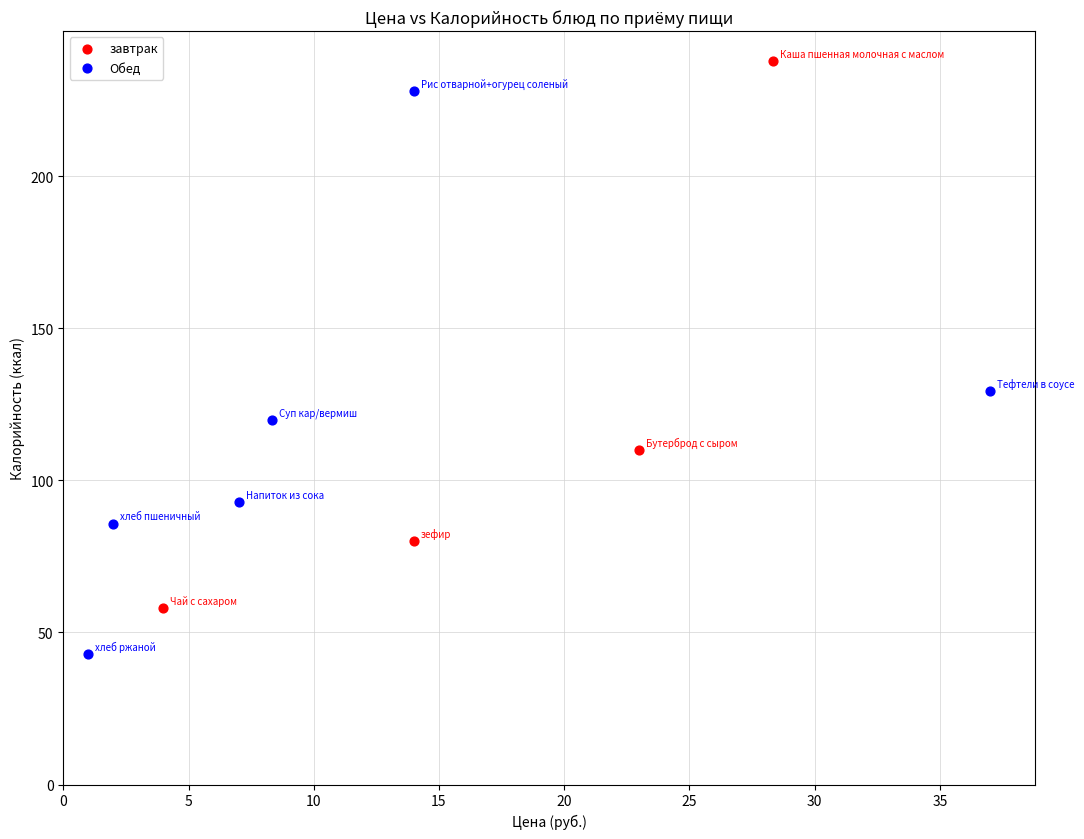

Which series reaches the minimum Y coordinate?

Обед